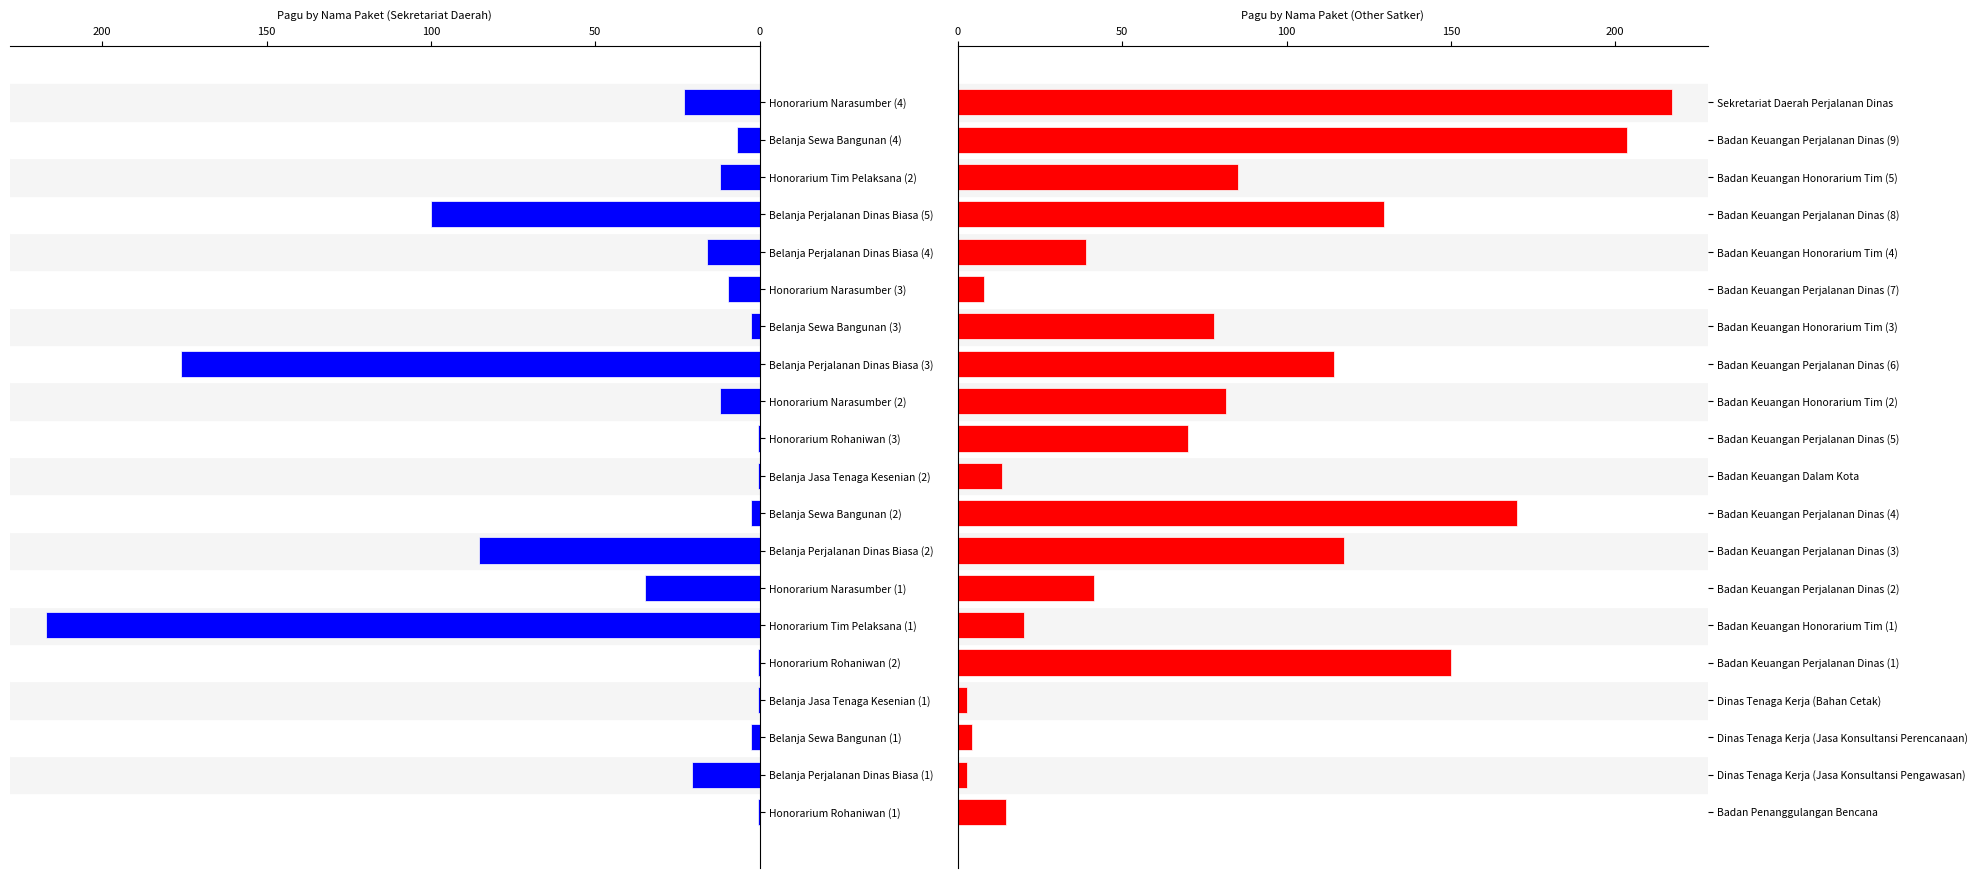

How many distinct data groups are displayed?

1